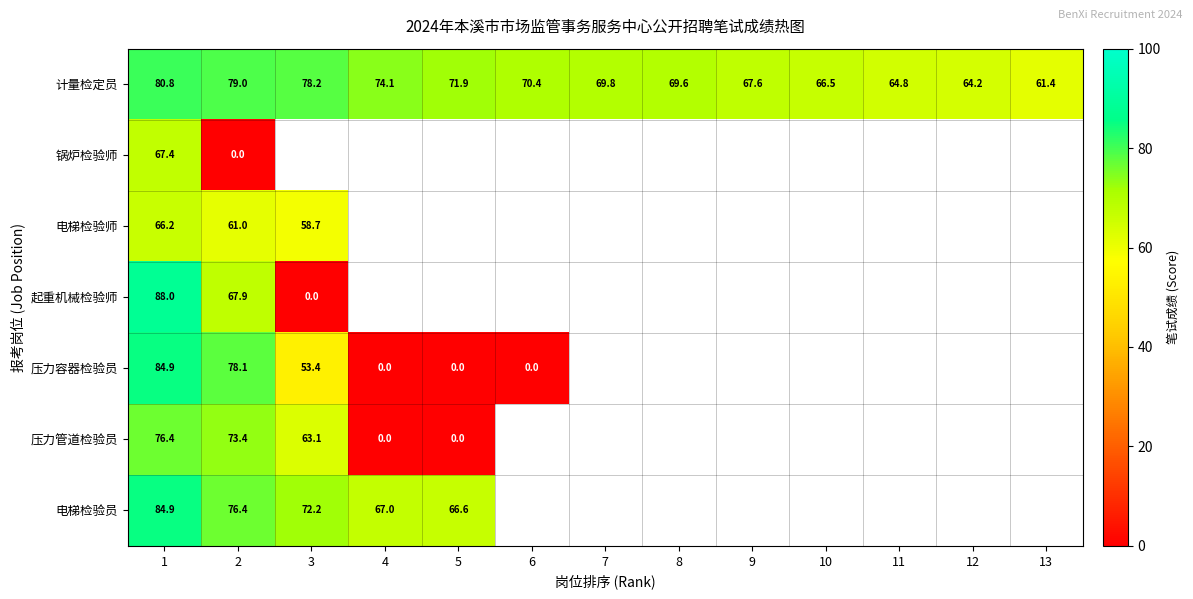

The 压力管道检验员 series shows 18.3 at 1. True or false?

False